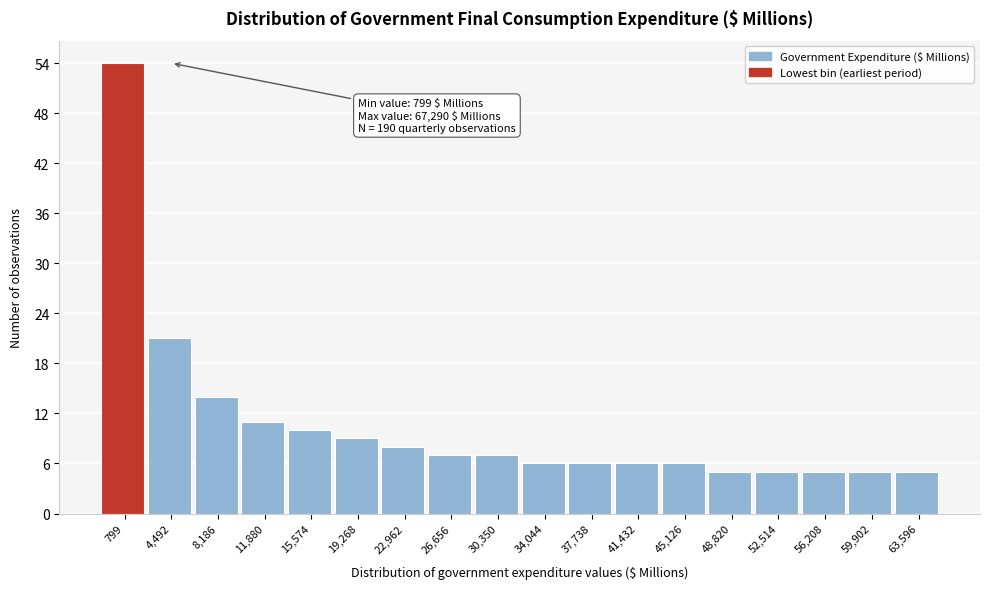

Reading left to right, what are all the values shown in this chart?

54	21	14	11	10	9	8	7	7	6	6	6	6	5	5	5	5	5